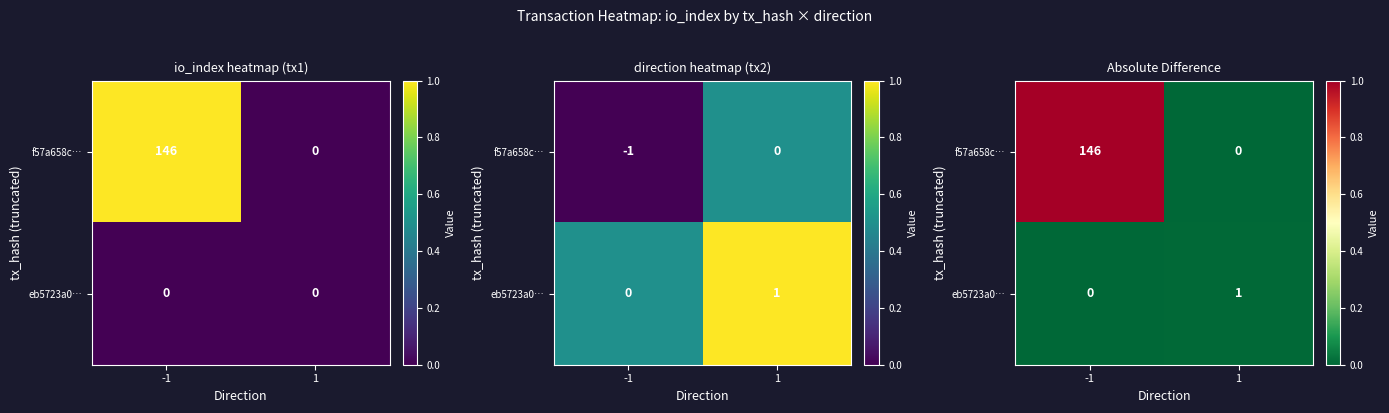

Count the number of categories in the chart.

2